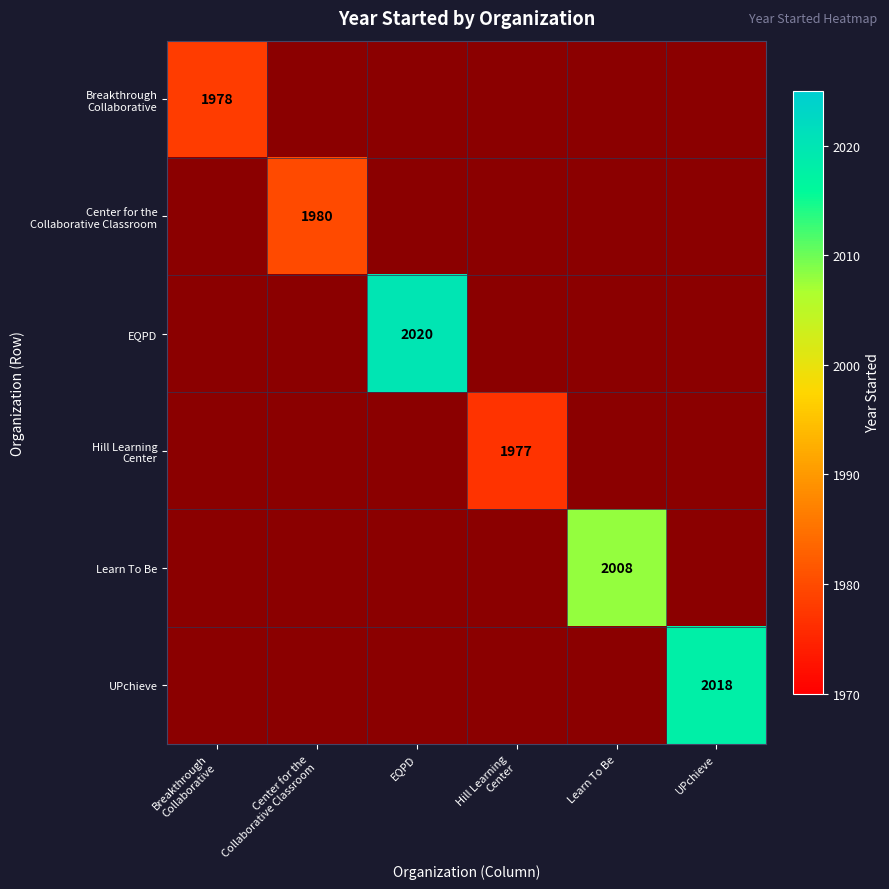

True or false: EQPD has a value of 2704 at EQPD.

False